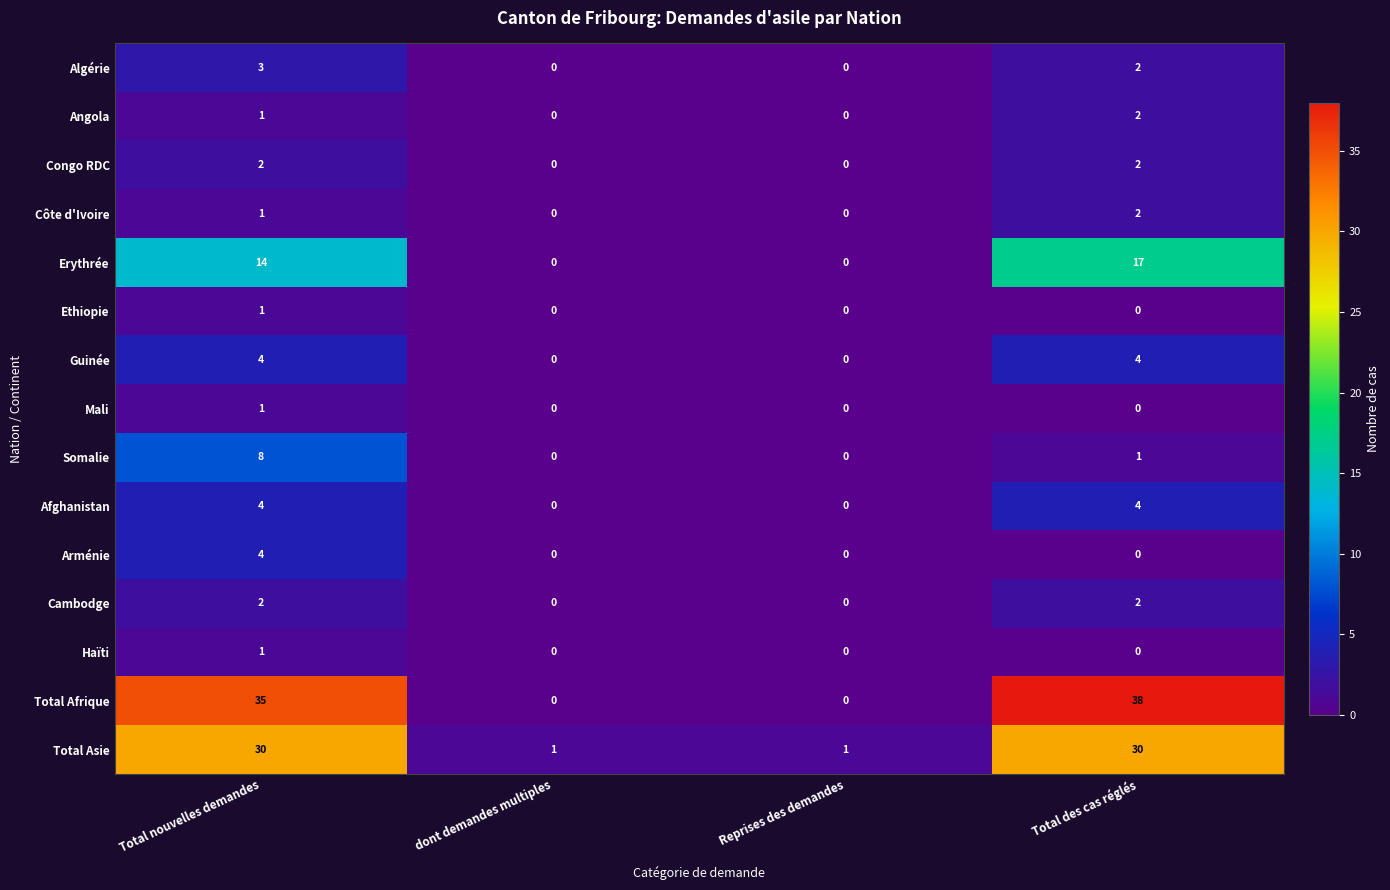

Which category has the highest value across all series?

Total des cas réglés